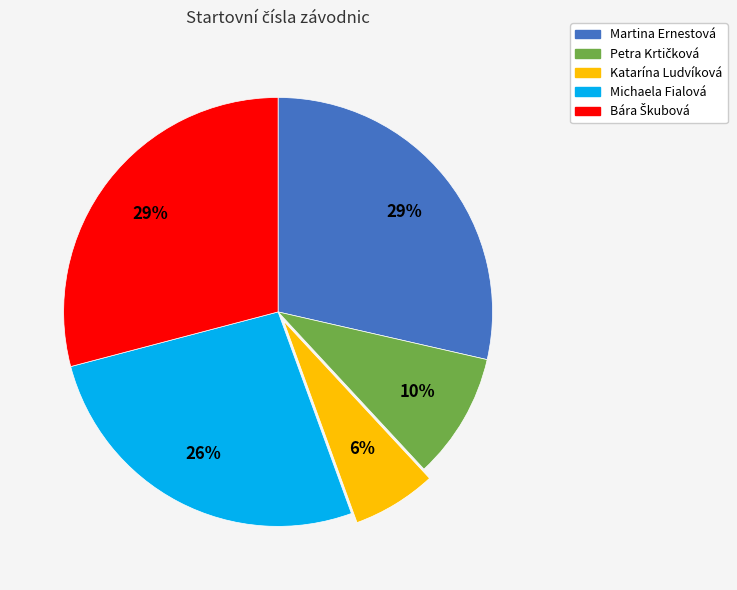

Is there a majority slice in this chart?

No